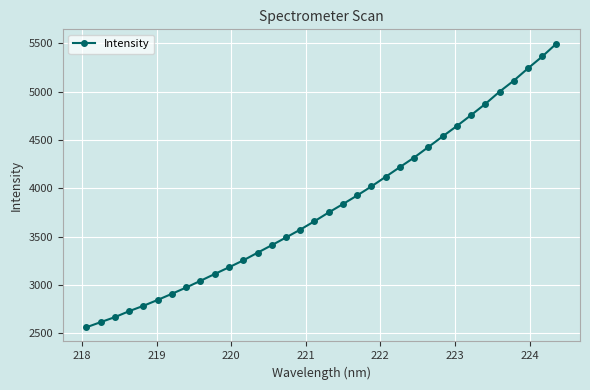

How many categories are shown in the chart?

34